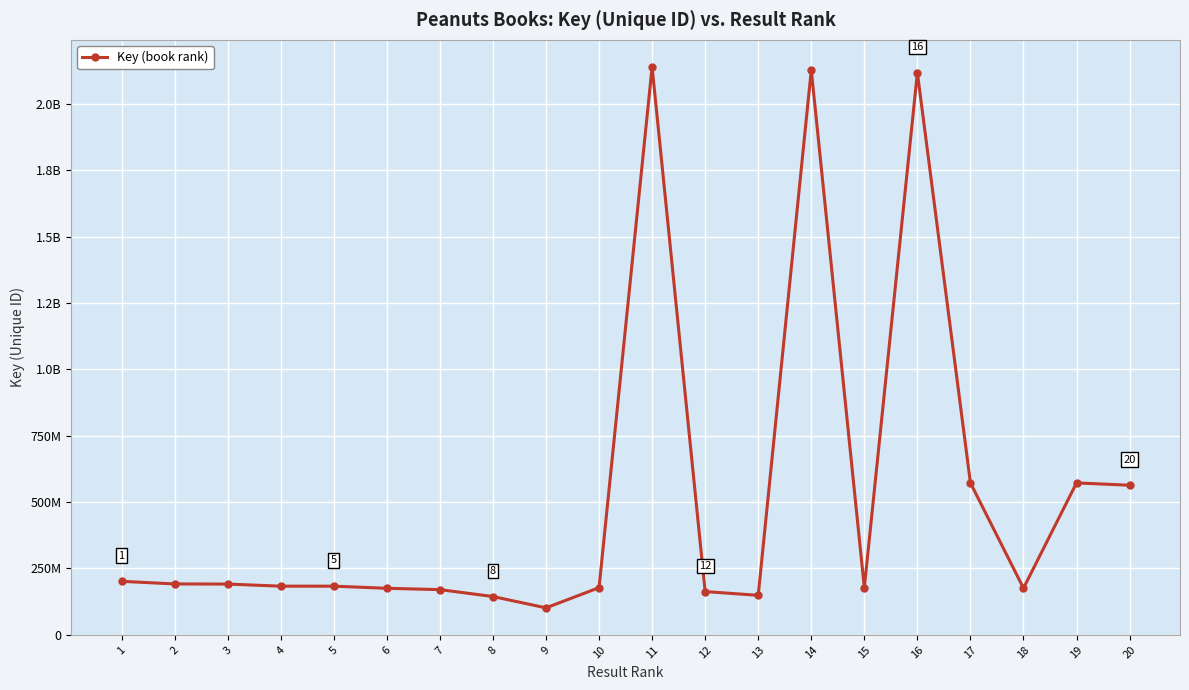

Does the chart have visible grid lines?

Yes